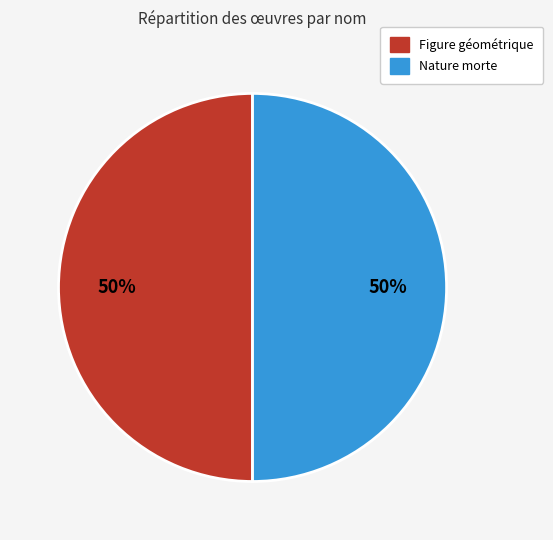

The Nature morte slice represents 50% of the pie. True or false?

True